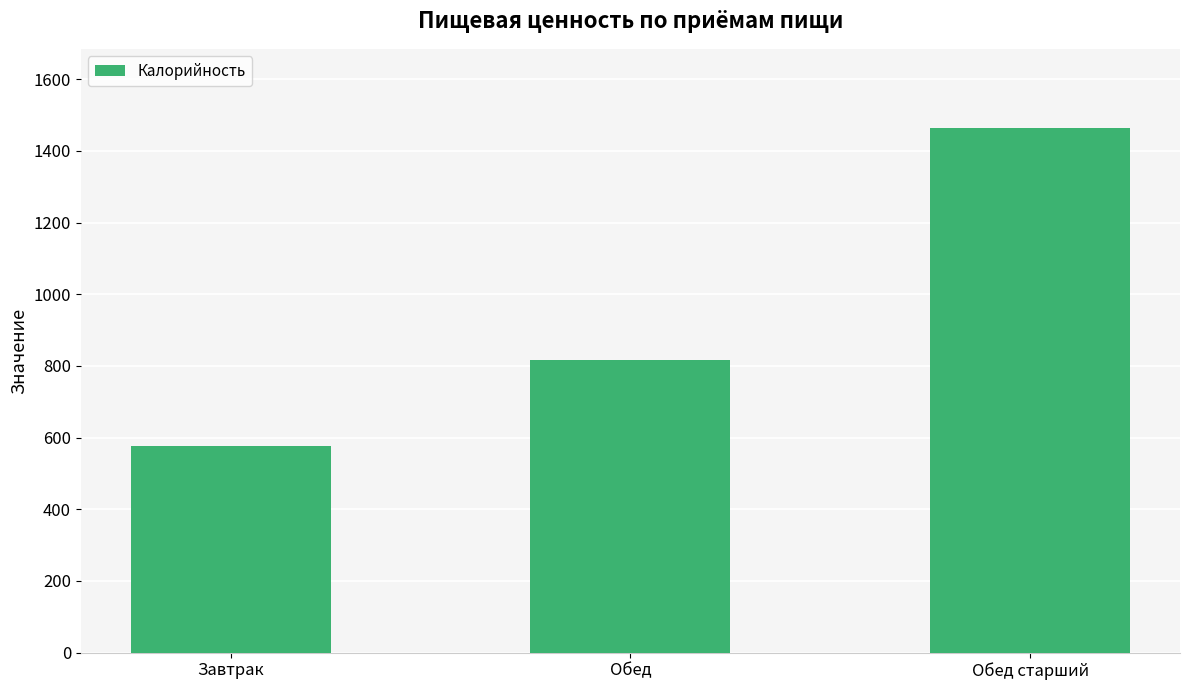

At which label is the value closest to 1021?

Обед